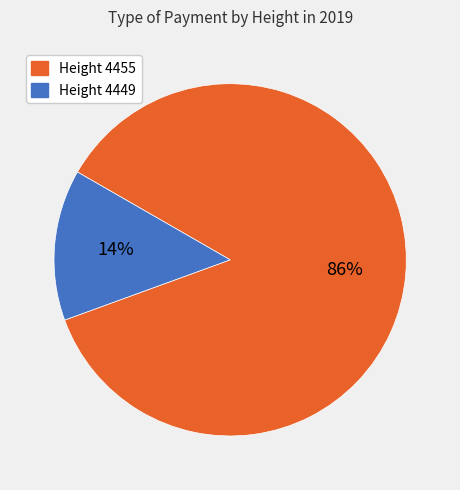

Count the number of slices in the pie.

2